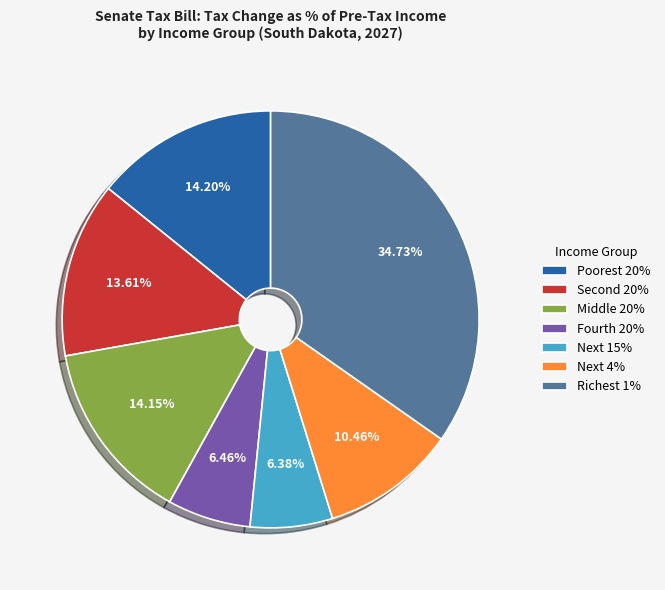

How many segments does this pie chart have?

7